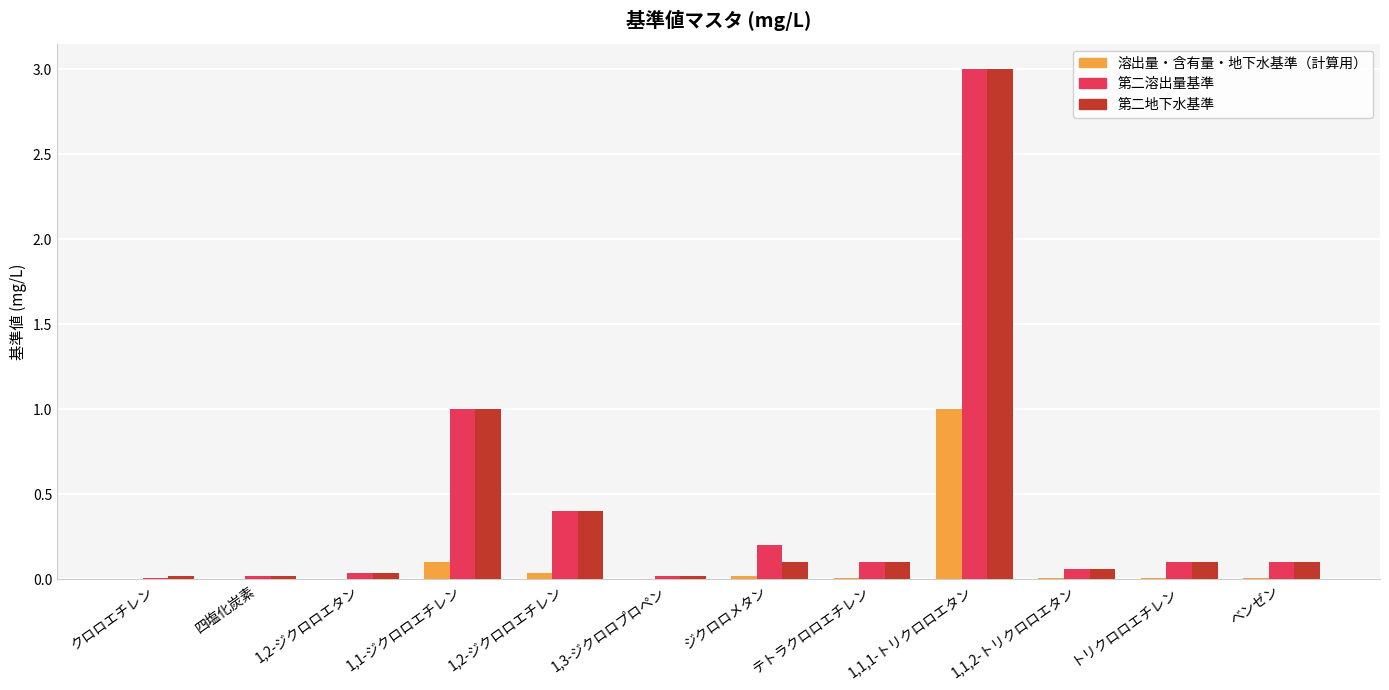

Count the number of data series in this chart.

3